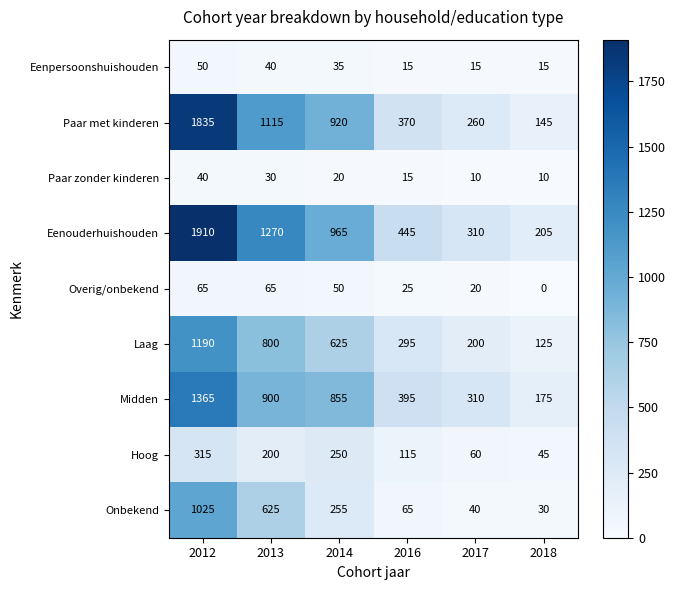

Between 2016 and 2018, which series saw the biggest shift?

Eenouderhuishouden